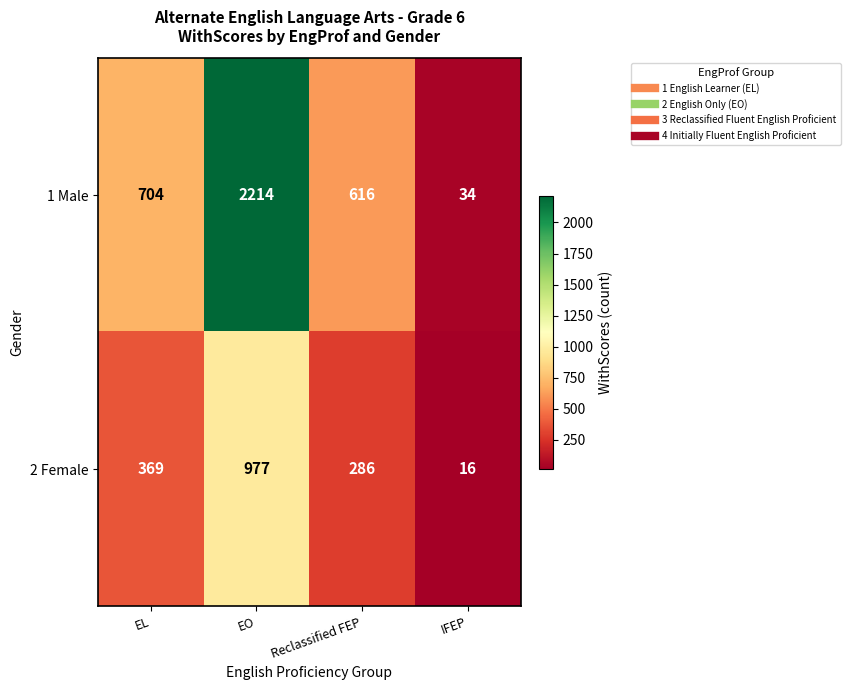

Rank the series by their maximum value, from lowest to highest.

2 Female, 1 Male